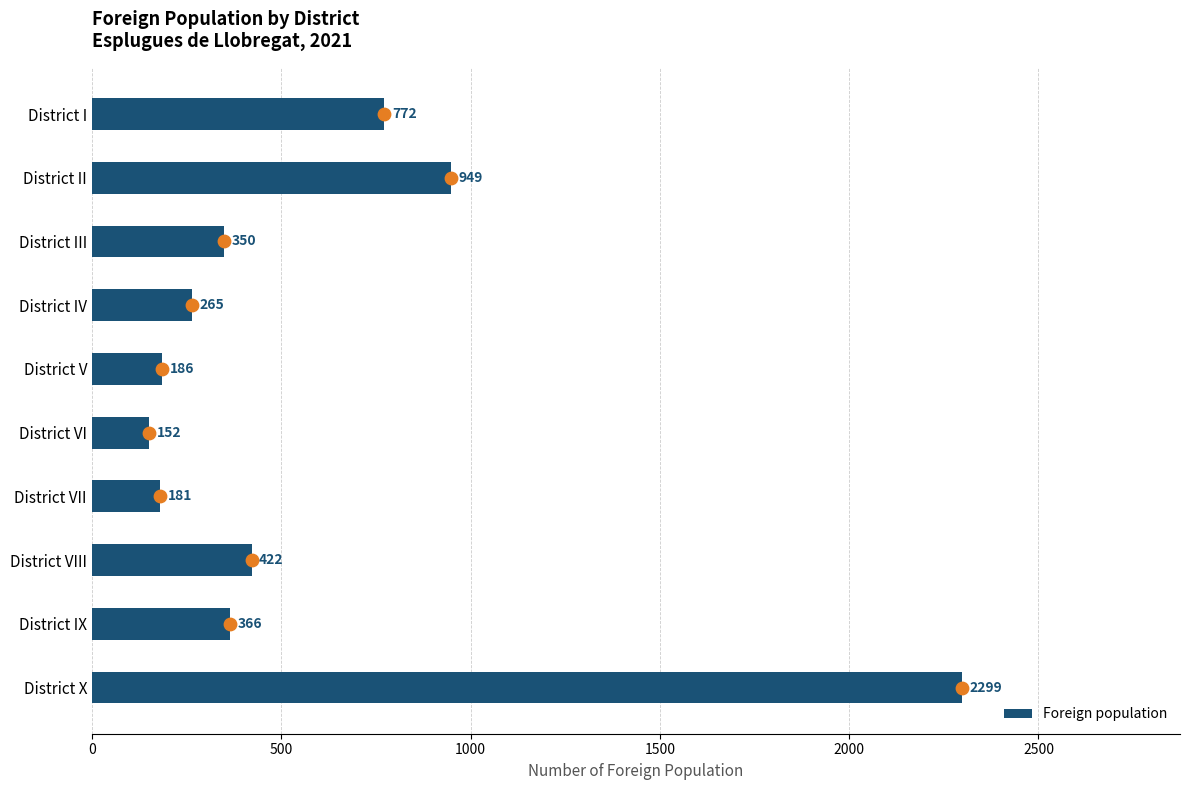

True or false: Foreign population has a value of 949 at District II.

True